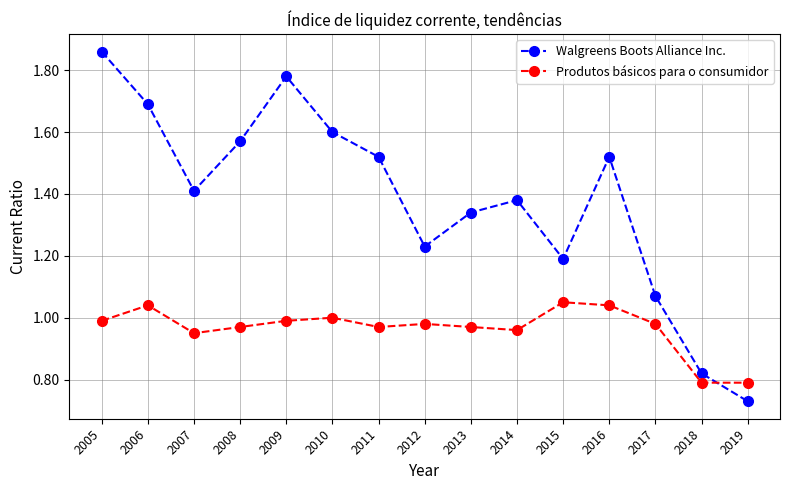

Rank the series at 2007 from highest to lowest value.

Walgreens Boots Alliance Inc., Produtos básicos para o consumidor